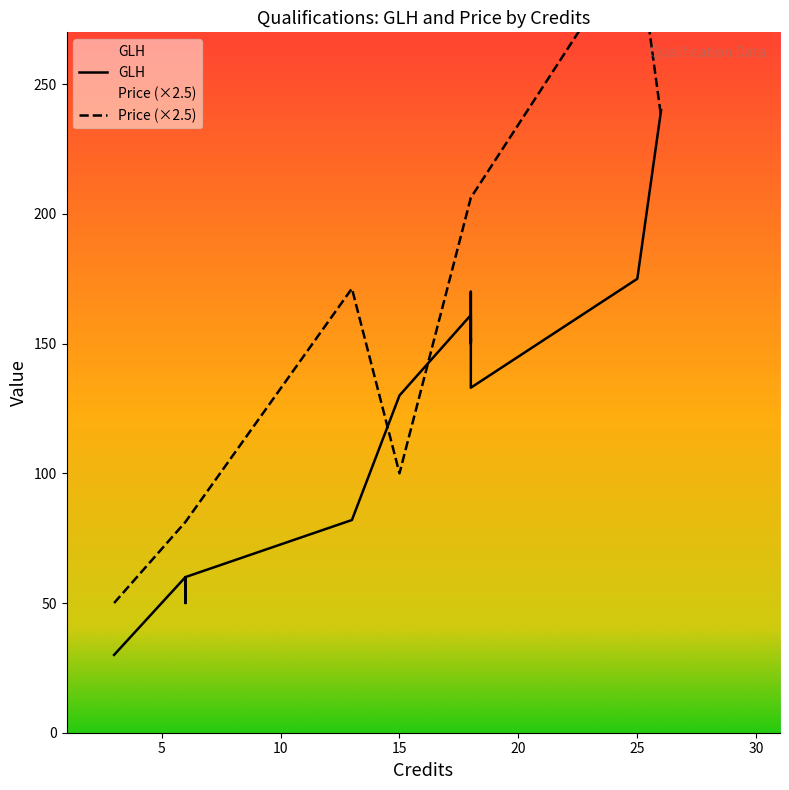

Which series has the largest total across all categories?

GLH